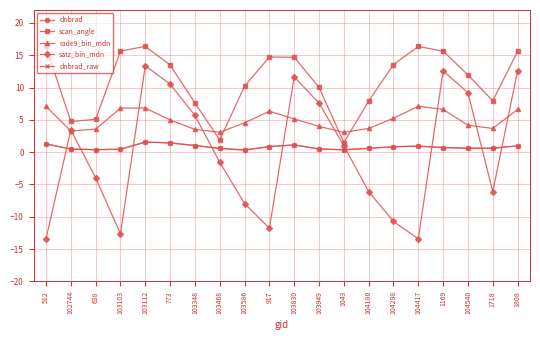

Does the chart have visible grid lines?

Yes